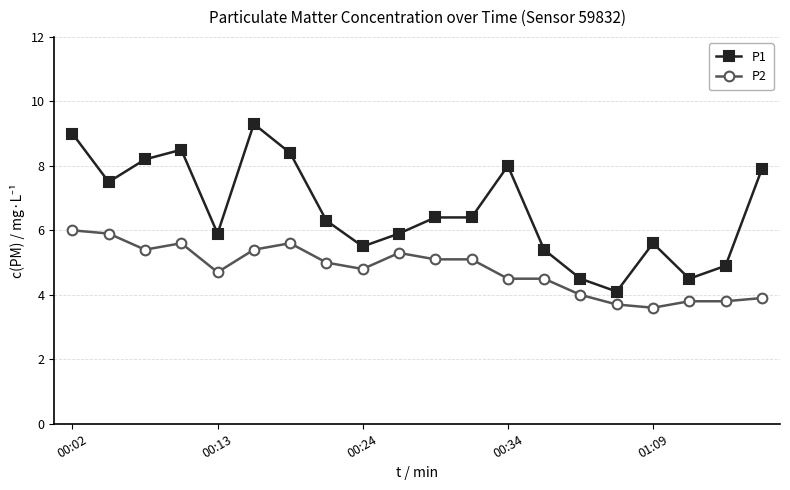

How many data points in P1 are above 6?

11